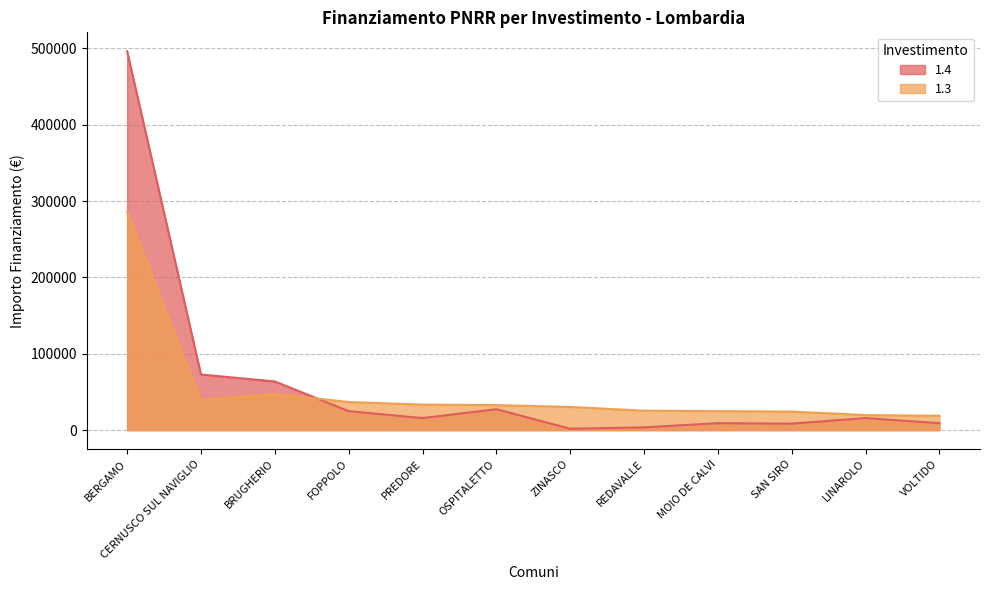

At which label does 1.4 reach its minimum?

ZINASCO